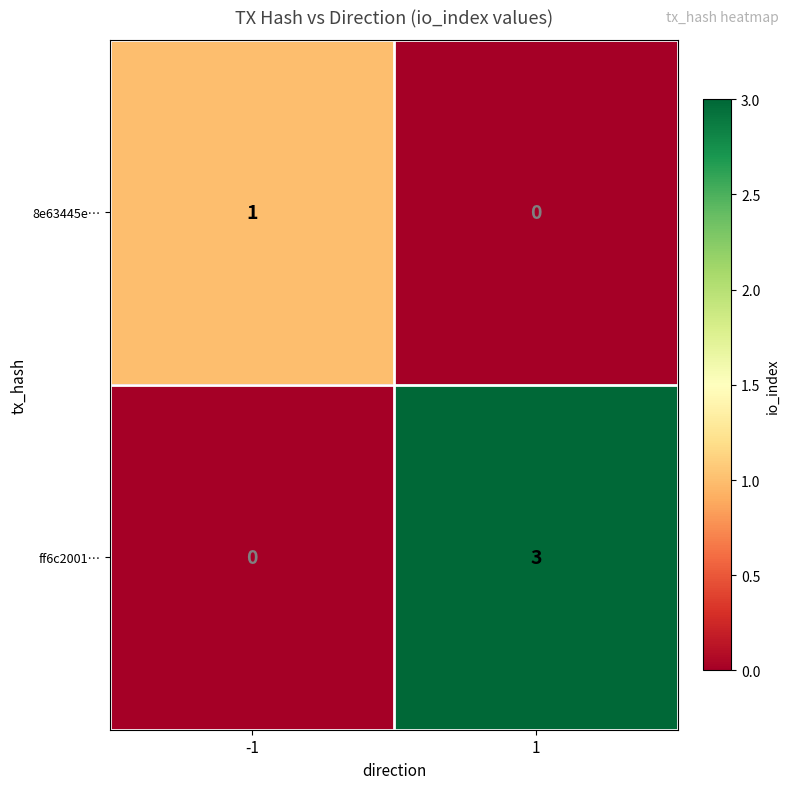

What value does the ff6c2001… series have at 1?

3